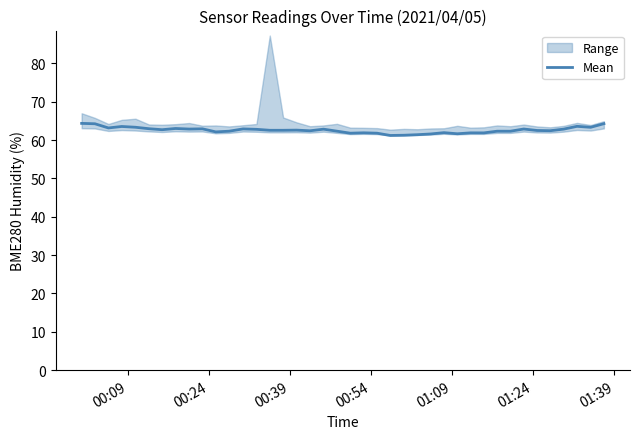

What is the lowest value of the Mean series?

61.2